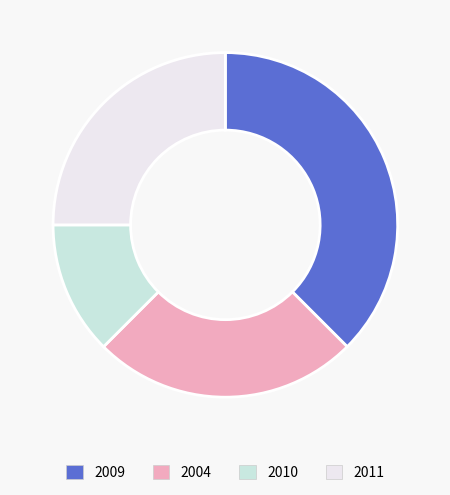

Does any single category account for the majority?

No